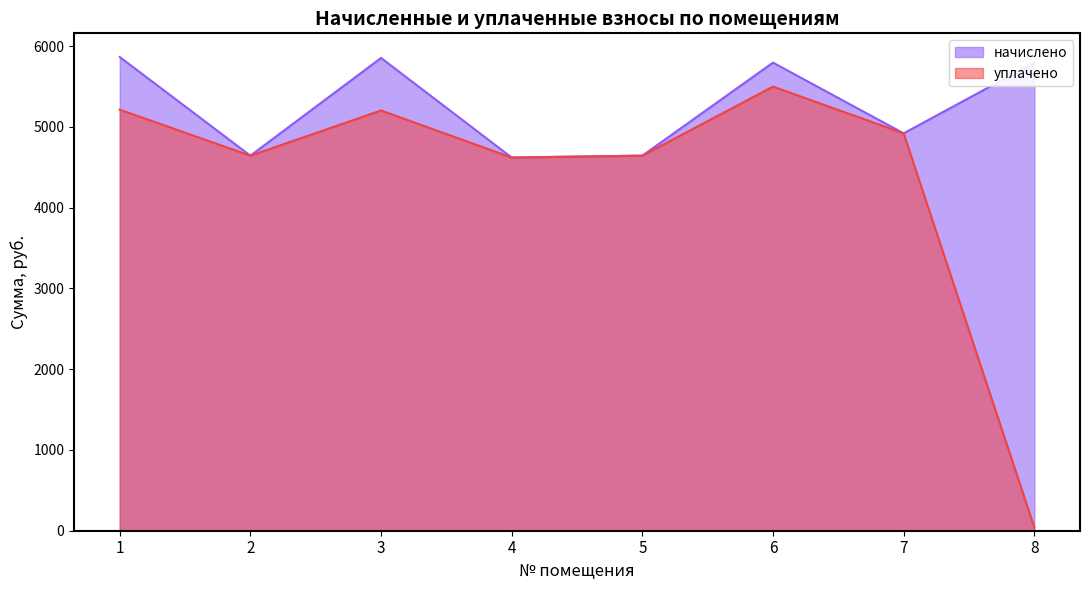

Where is начислено nearest to the value 5241?

7